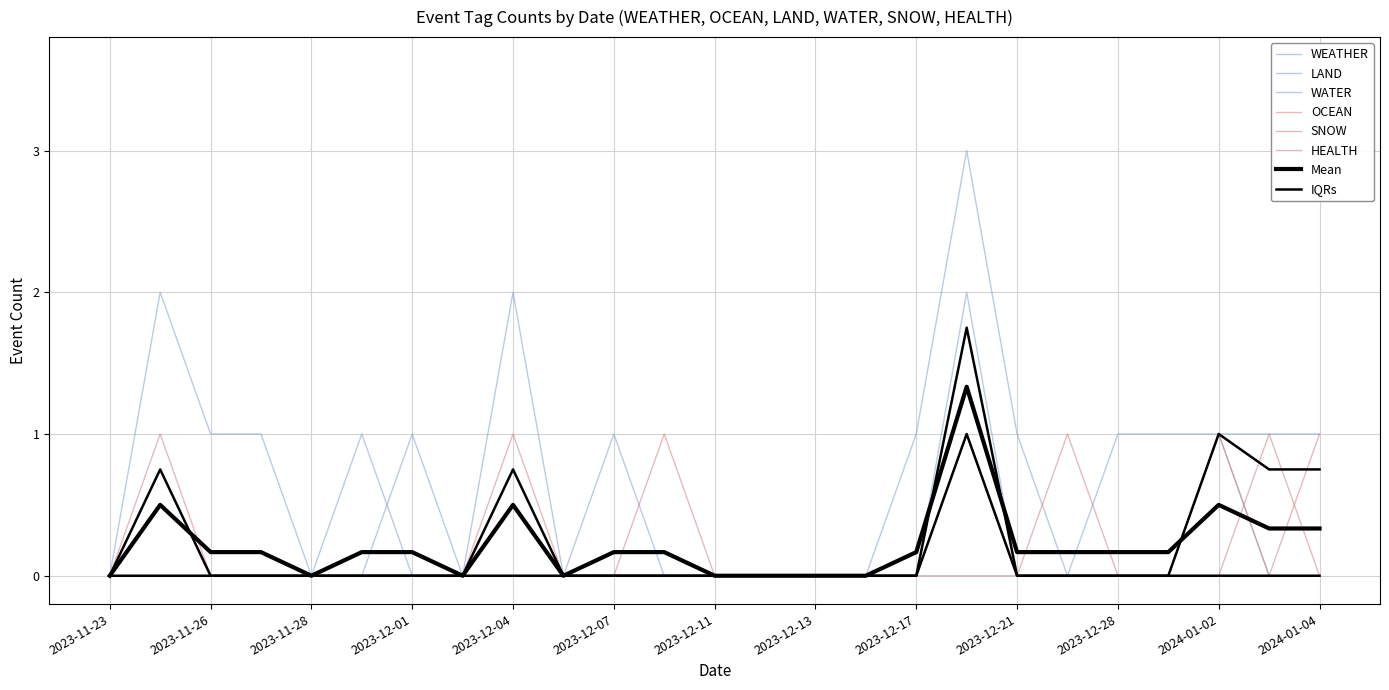

The SNOW series shows 0 at 2023-12-31. True or false?

True